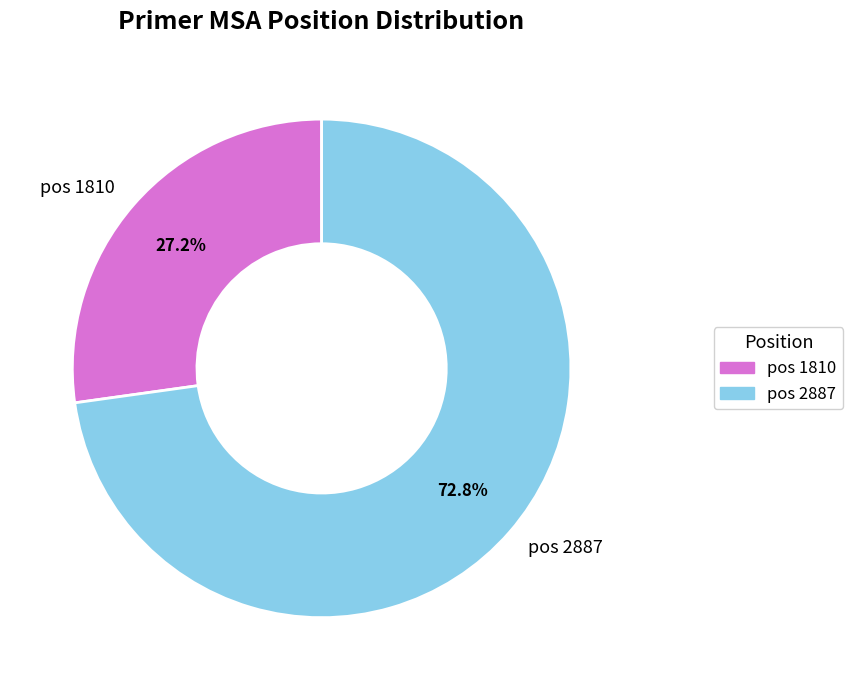

What percentage do pos 2887 and pos 1810 together represent?

100.0%